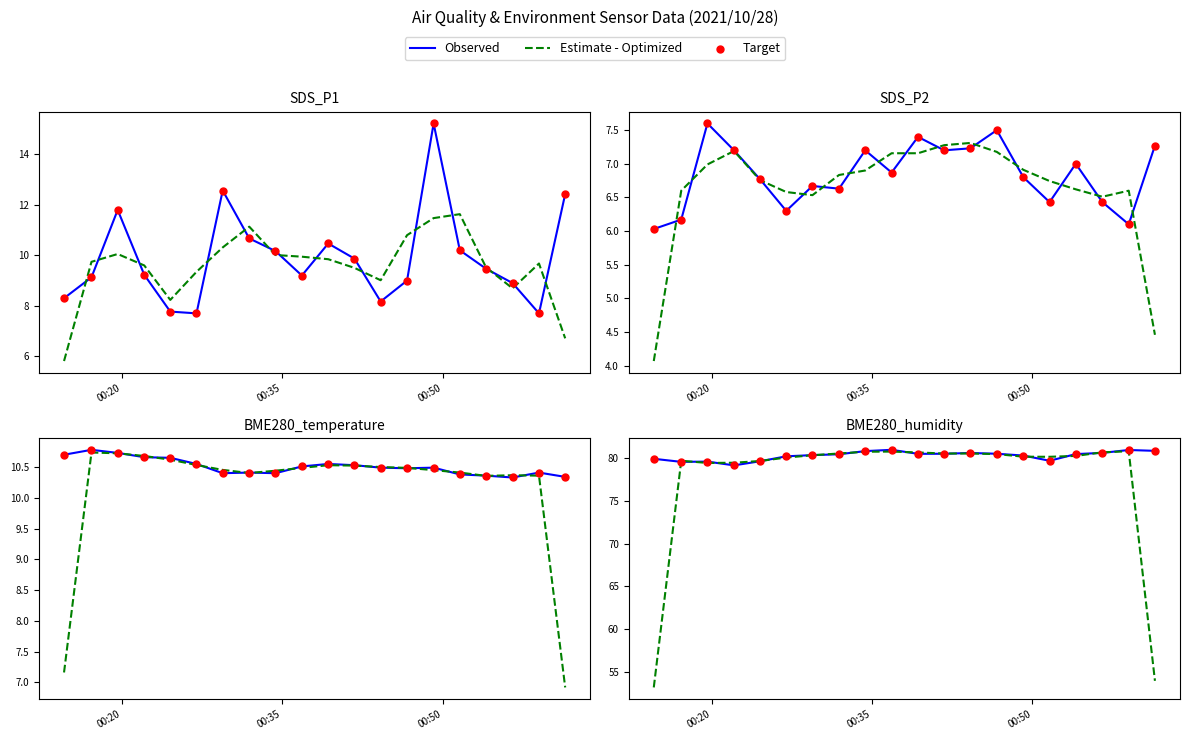

What are all the series names shown in the legend?

Observed, Estimate - Optimized, Target